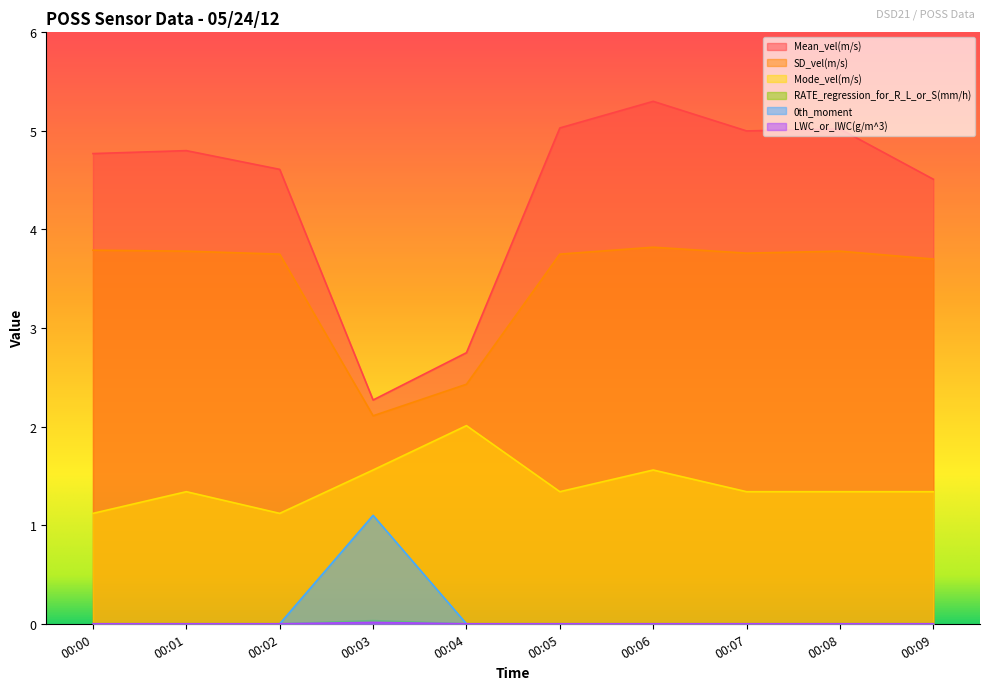

Is the value of 0th_moment at 00:01 greater than the value of RATE_regression_for_R_L_or_S(mm/h) at 00:02?

No